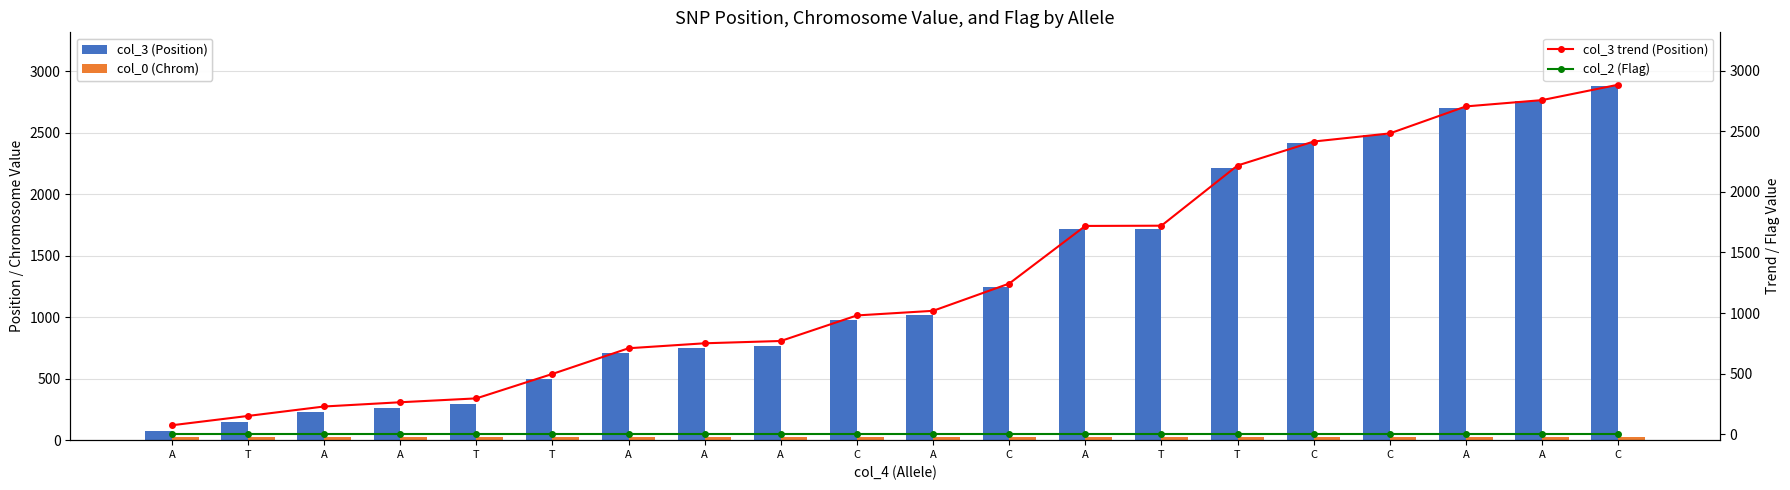

Which label corresponds to the smallest value in the chart?

A